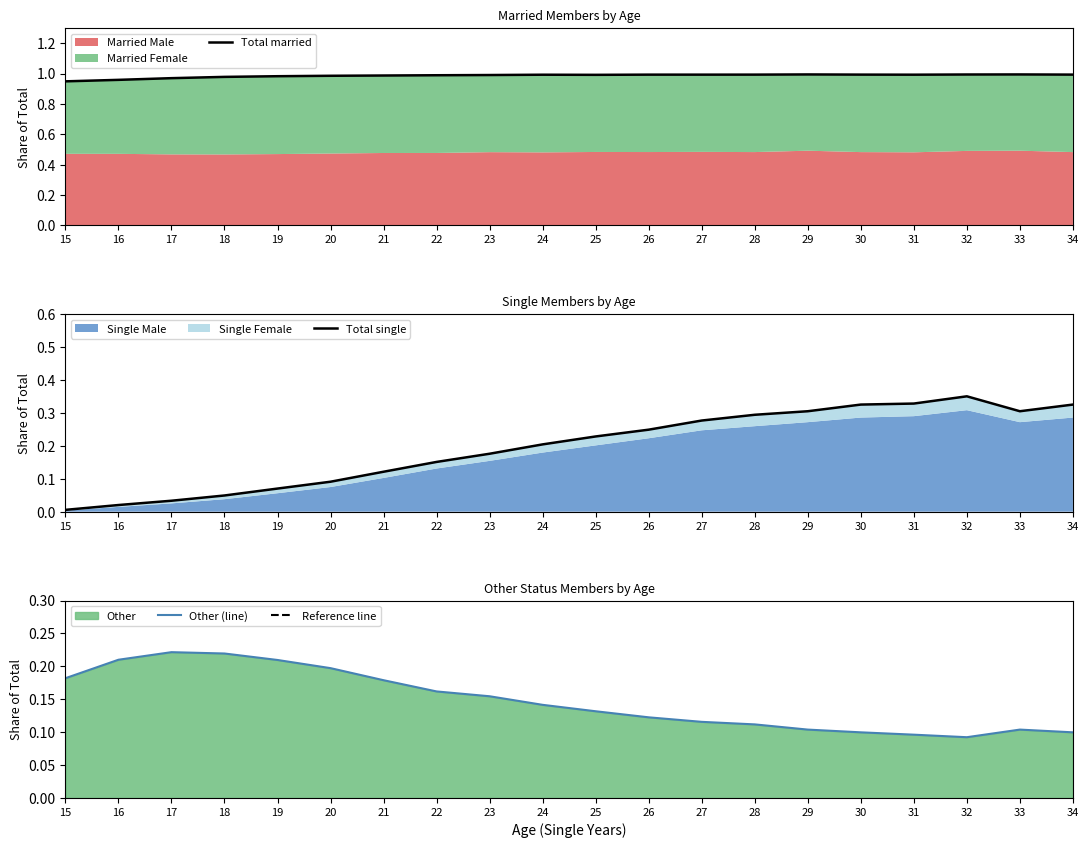

Which category has the highest value in the Other (line) series?

17